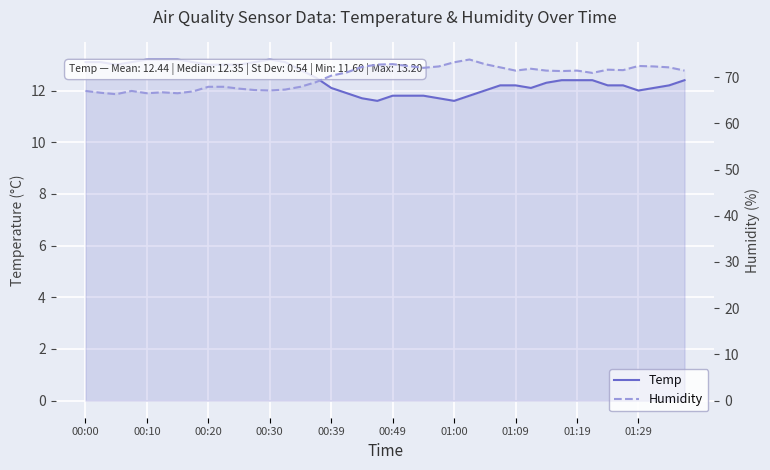

Between 00:39 and 37, which is larger?

00:39